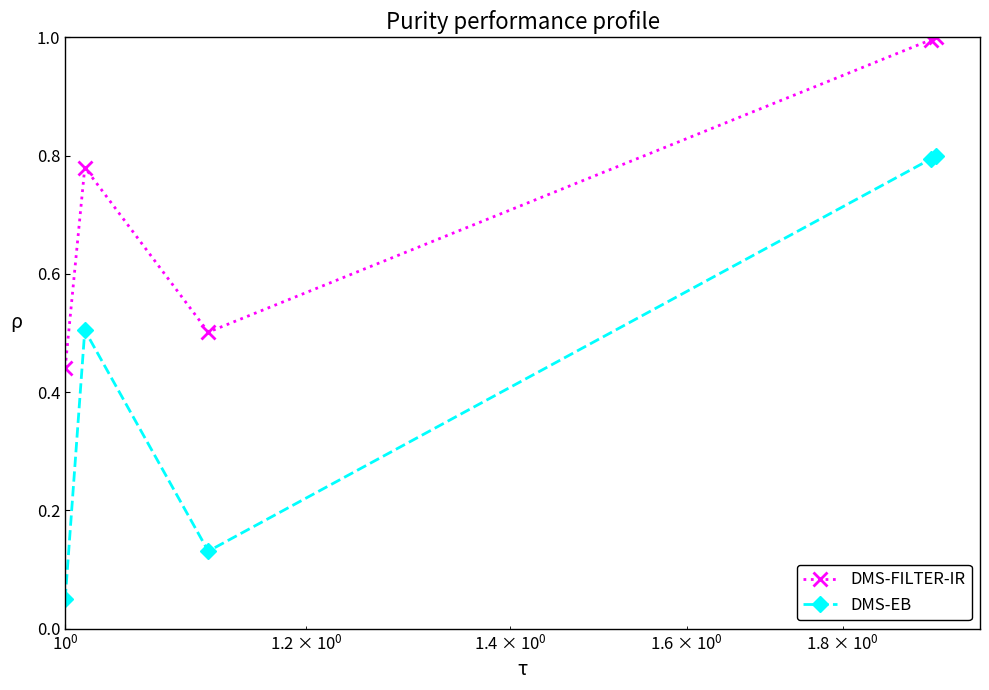

List the series in order of their overall mean, highest first.

DMS-FILTER-IR, DMS-EB